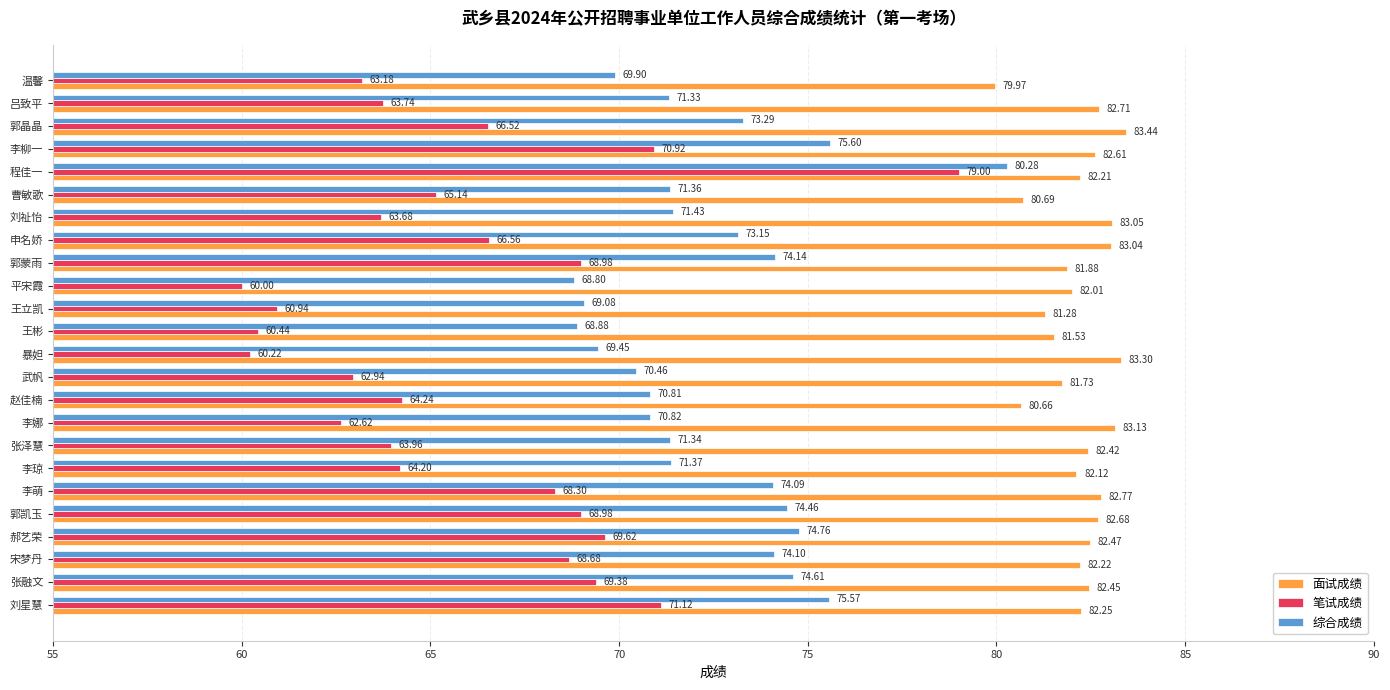

Rank the series by their maximum value, from lowest to highest.

笔试成绩, 综合成绩, 面试成绩